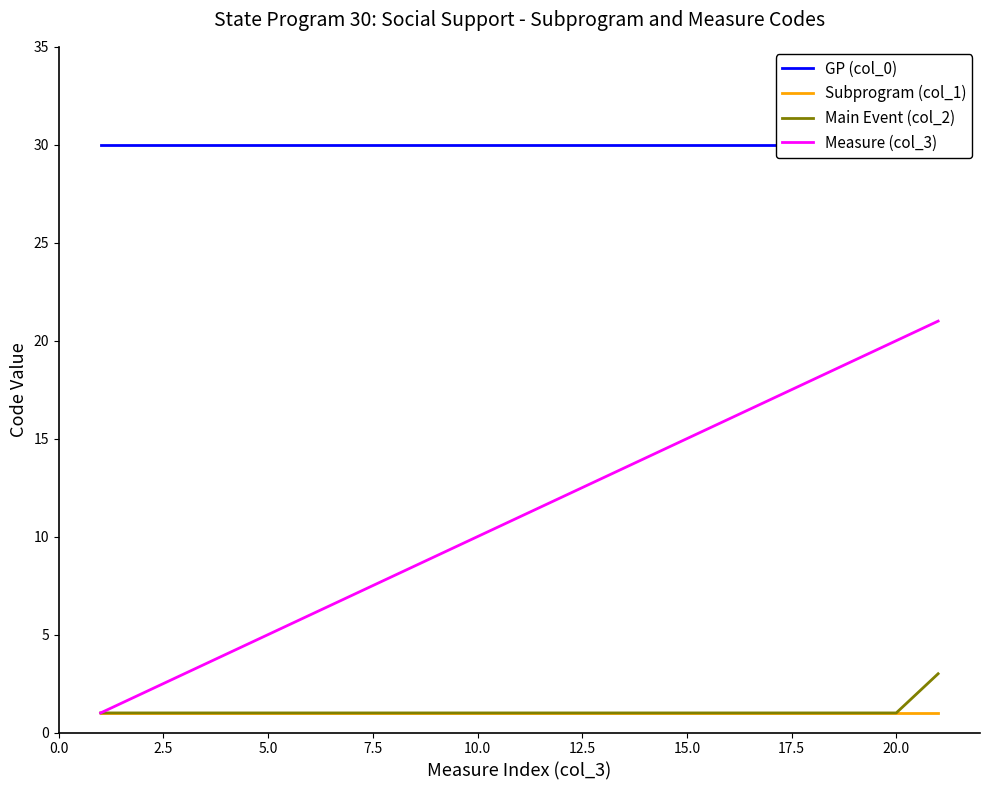

True or false: Measure (col_3) has a value of 10 at 10.0.

True